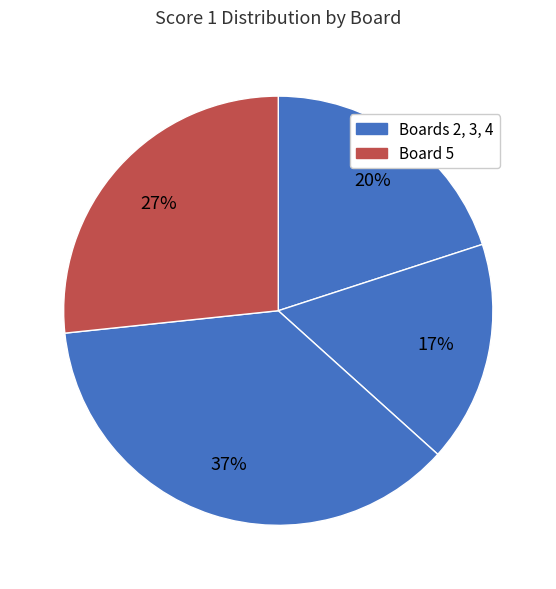

Count the number of slices in the pie.

4